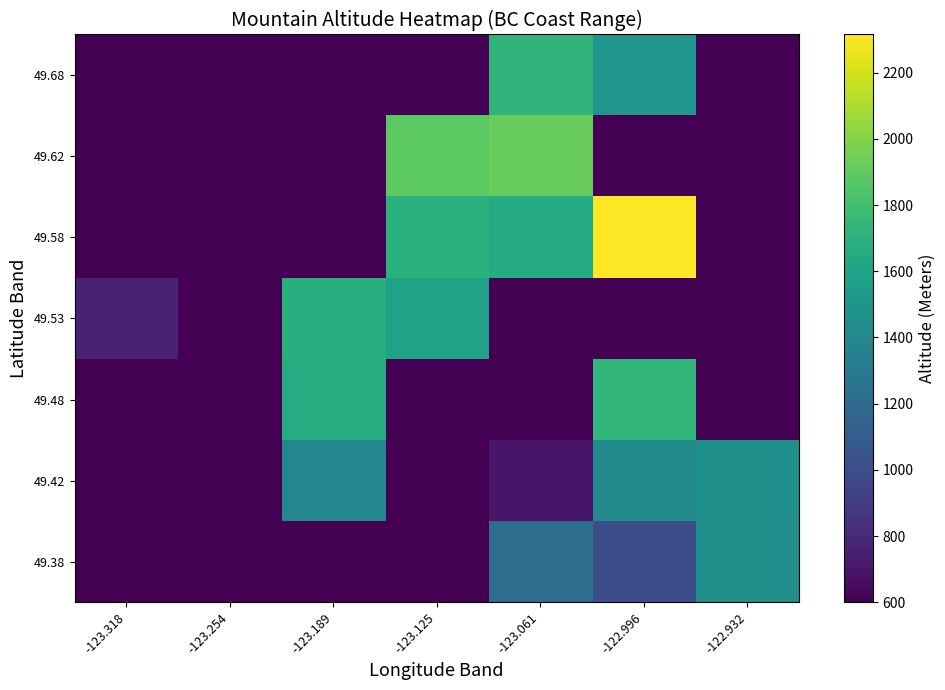

Reading left to right, list all the values displayed in this chart.

49.38: -123.318=600.0	-123.254=600.0	-123.189=600.0	-123.125=600.0	-123.061=1223.0	-122.996=1015.0	-122.932=1455.0
49.42: -123.318=600.0	-123.254=600.0	-123.189=1392.5	-123.125=600.0	-123.061=702.0	-122.996=1413.3	-122.932=1464.0
49.48: -123.318=600.0	-123.254=600.0	-123.189=1660.8	-123.125=600.0	-123.061=600.0	-122.996=1737.0	-122.932=600.0
49.53: -123.318=765.0	-123.254=600.0	-123.189=1680.5	-123.125=1586.0	-123.061=600.0	-122.996=600.0	-122.932=600.0
49.58: -123.318=600.0	-123.254=600.0	-123.189=600.0	-123.125=1692.0	-123.061=1654.0	-122.996=2315.0	-122.932=600.0
49.62: -123.318=600.0	-123.254=600.0	-123.189=600.0	-123.125=1881.0	-123.061=1915.7	-122.996=600.0	-122.932=600.0
49.68: -123.318=600.0	-123.254=600.0	-123.189=600.0	-123.125=600.0	-123.061=1718.5	-122.996=1495.0	-122.932=600.0